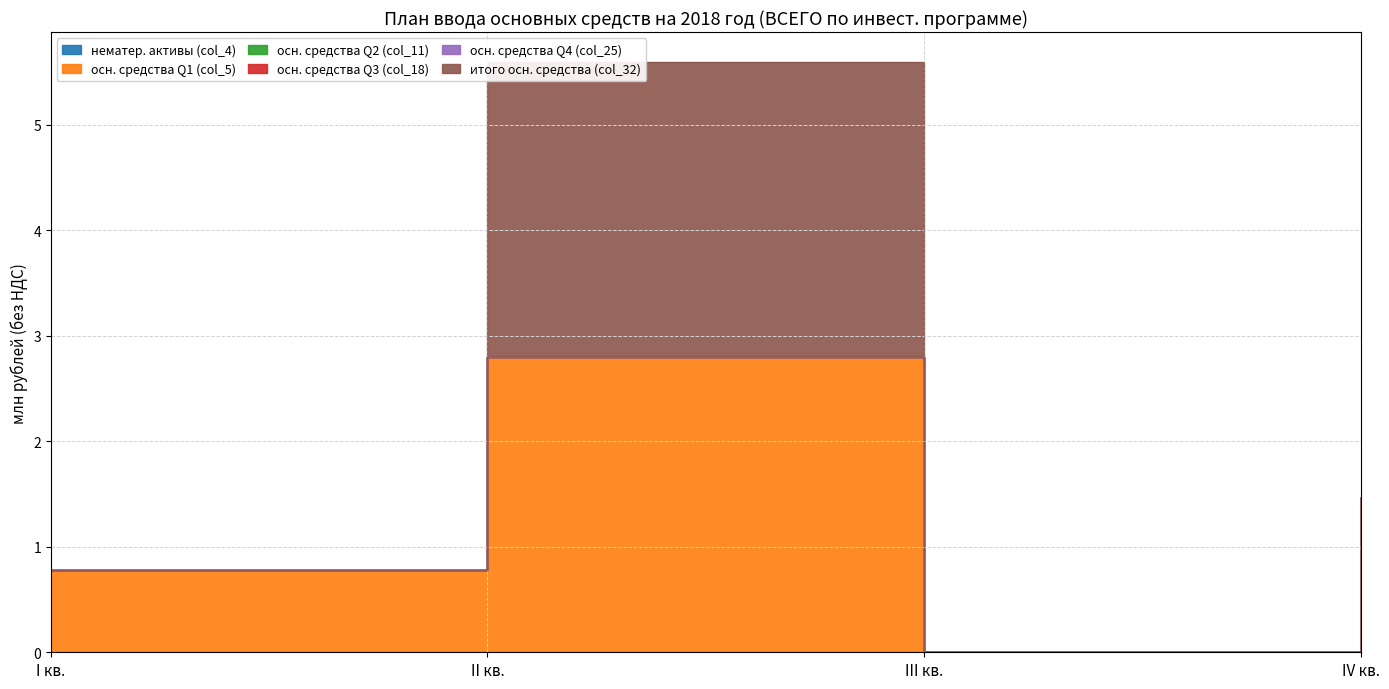

How many lines are shown in the chart?

6